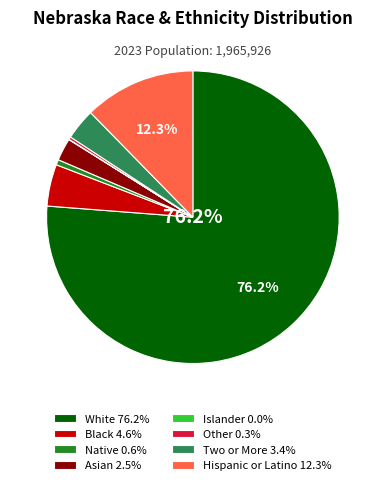

Does White 76.2% account for over 50% of the chart?

Yes